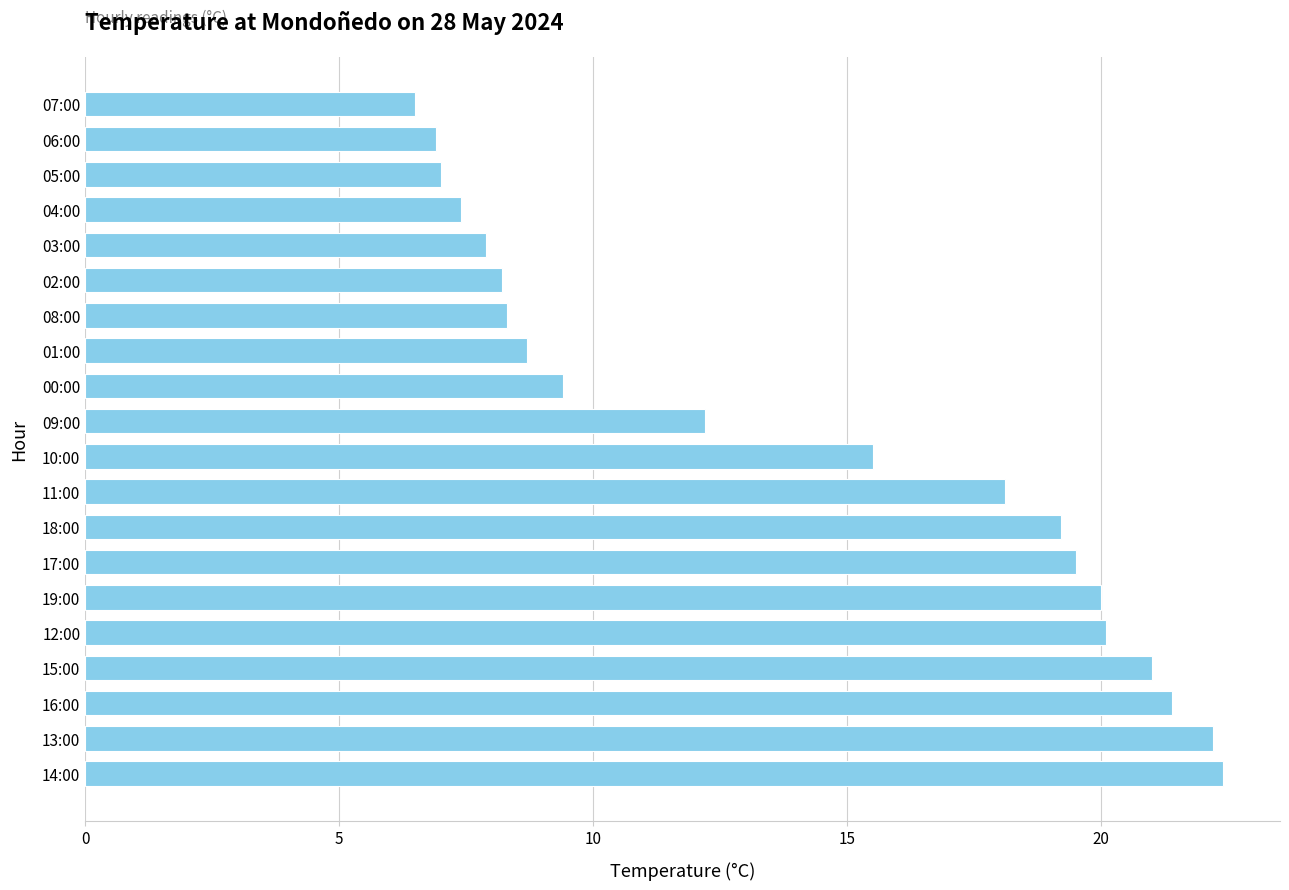

The value at 12:00 is 6.8. True or false?

False